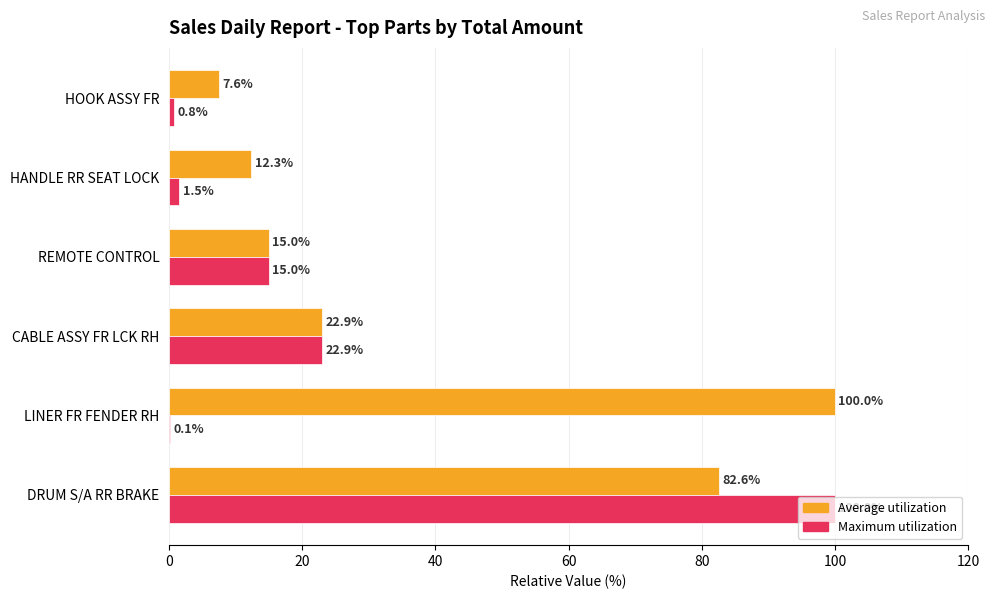

What is the sum of the Maximum utilization values at REMOTE CONTROL and CABLE ASSY FR LCK RH?

37.9